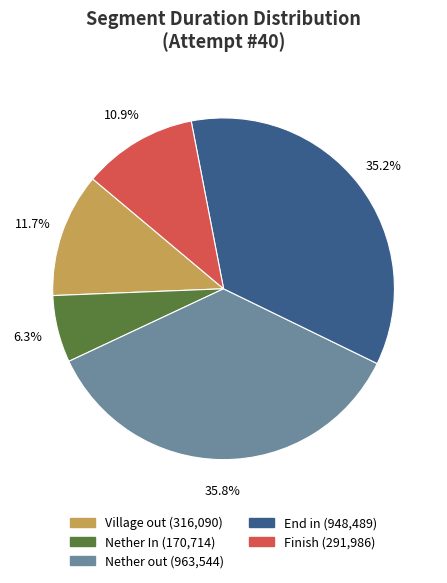

Is there any slice that represents more than half of the pie?

No